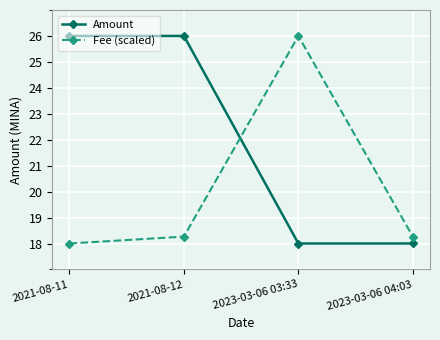

Between 2021-08-12 and 2023-03-06 04:03, which series saw the biggest shift?

Amount